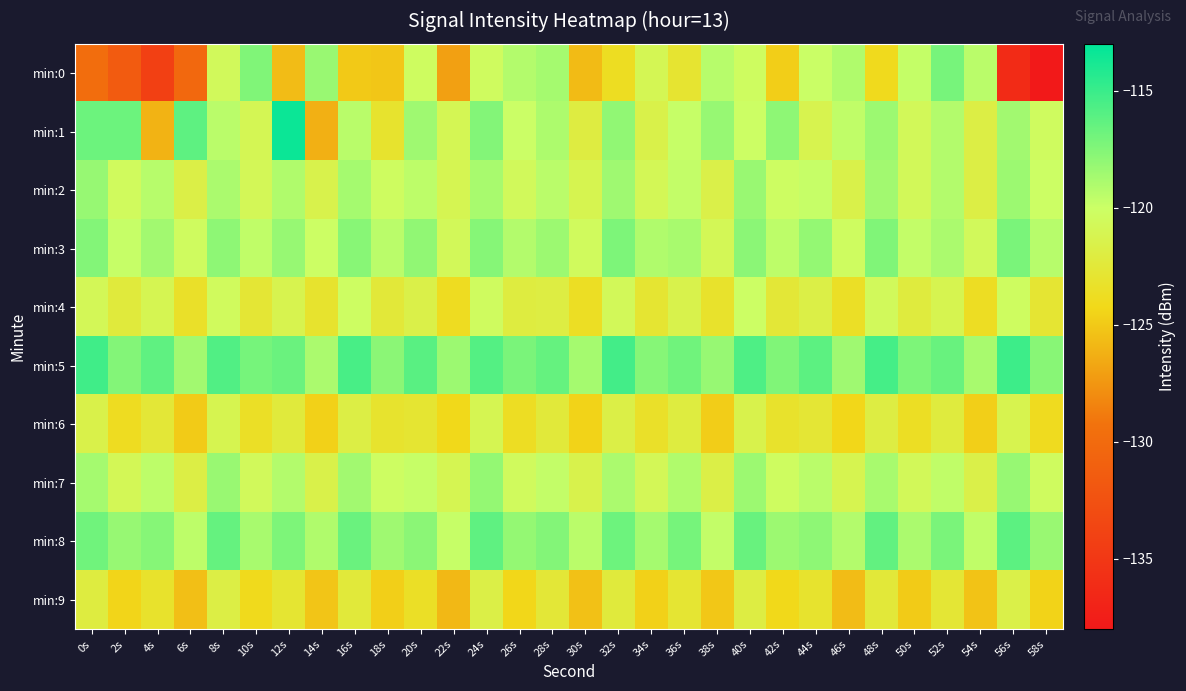

List the series in order of their peak value, highest first.

min:1, min:5, min:8, min:0, min:3, min:7, min:2, min:4, min:6, min:9